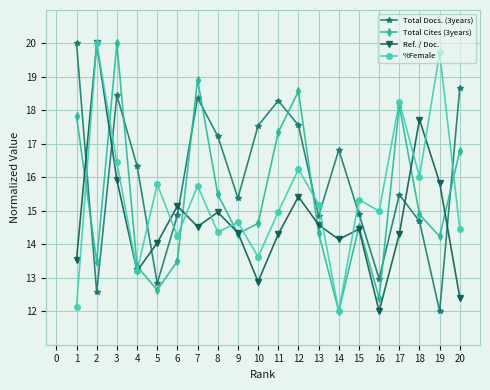

What is the difference between the highest and lowest values at 16?

3.0